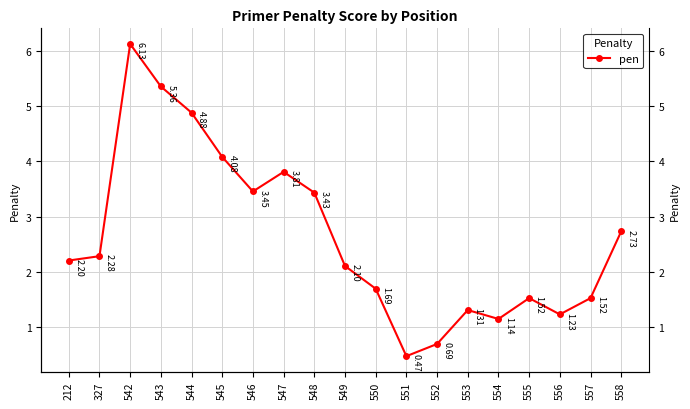

Reading right to left, extract all data points from this chart.

558=2.7	557=1.5	556=1.2	555=1.5	554=1.1	553=1.3	552=0.7	551=0.5	550=1.7	549=2.1	548=3.4	547=3.8	546=3.5	545=4.1	544=4.9	543=5.4	542=6.1	327=2.3	212=2.2